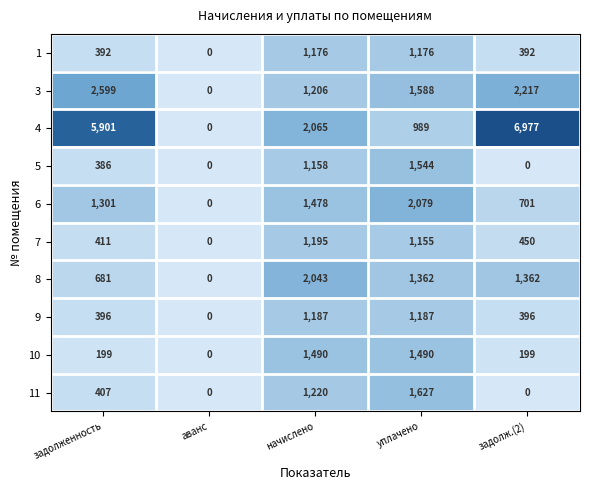

What is the sum of all 1 values?

3136